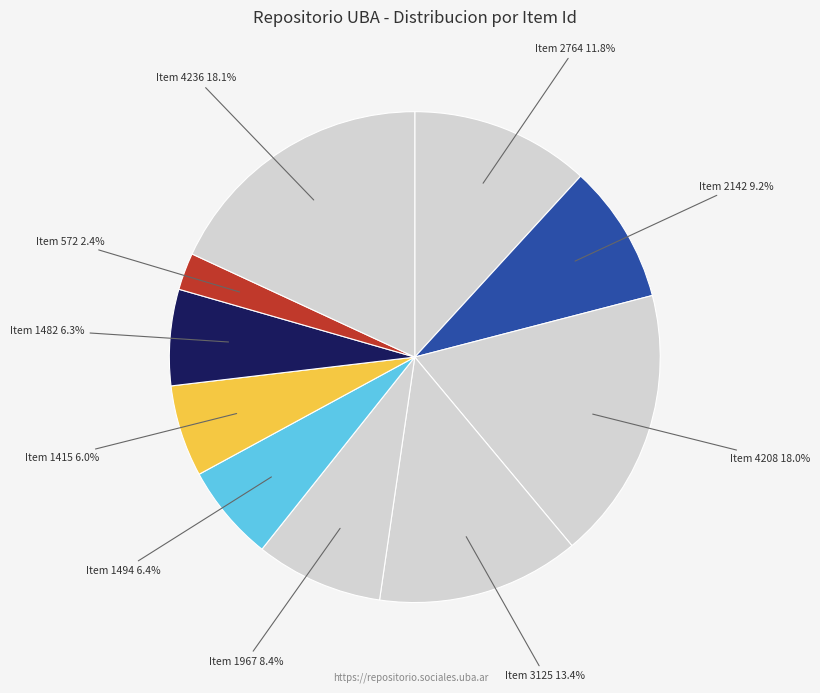

Does any single category account for the majority?

No